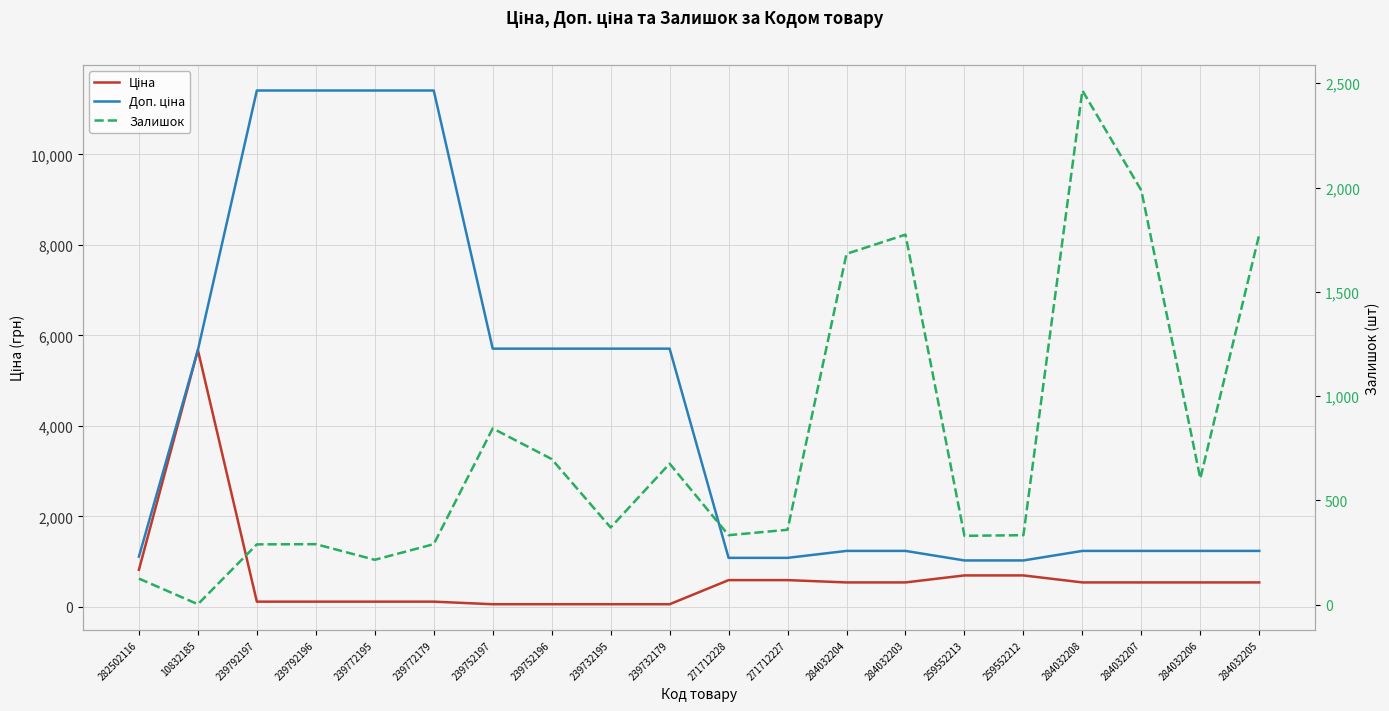

At how many categories does at least one series exceed 2562?

9